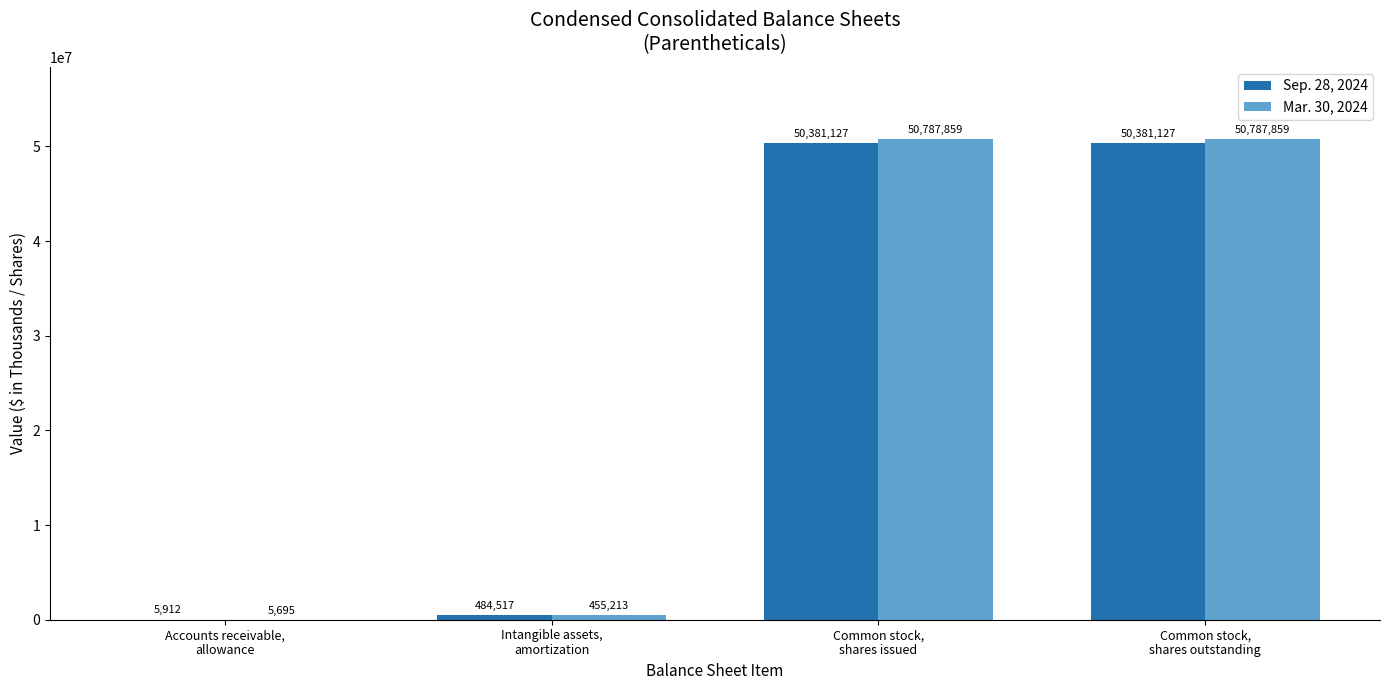

What is the spread (max minus min) of values at Common stock,
shares outstanding?

406732